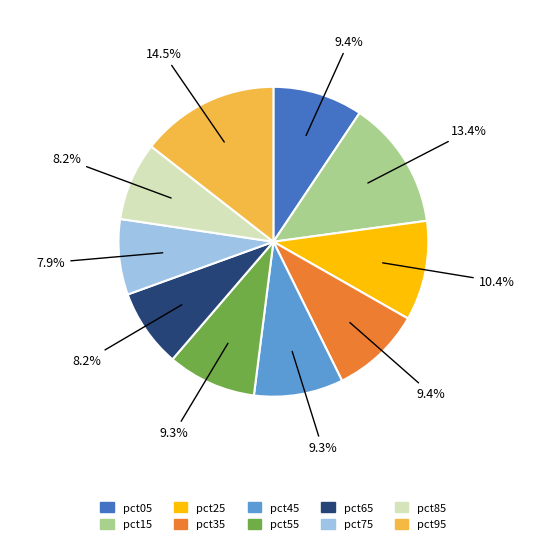

Which category has the biggest portion of the pie?

pct95